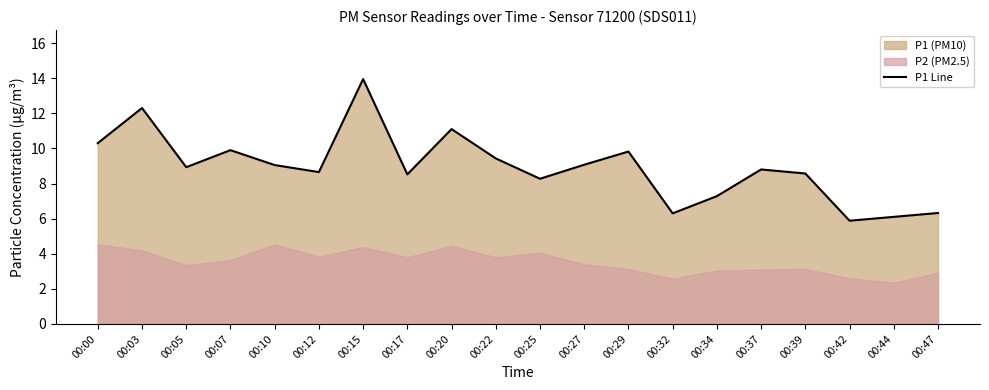

Where is the first local minimum?

00:05